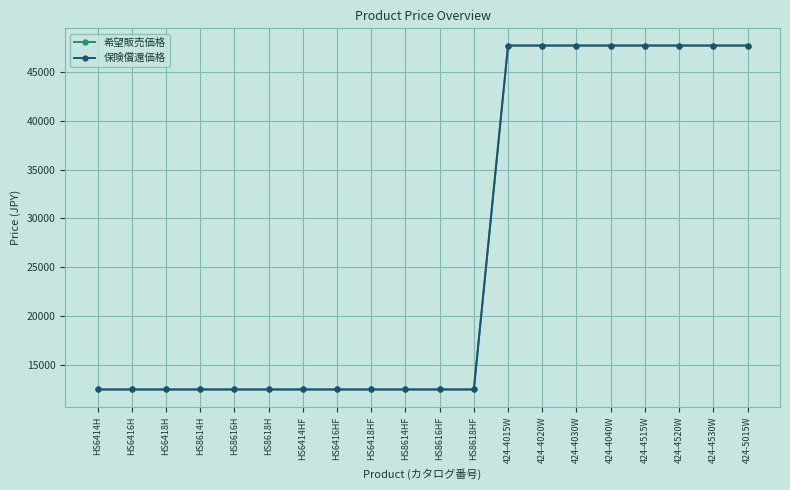

Does the chart have visible grid lines?

Yes